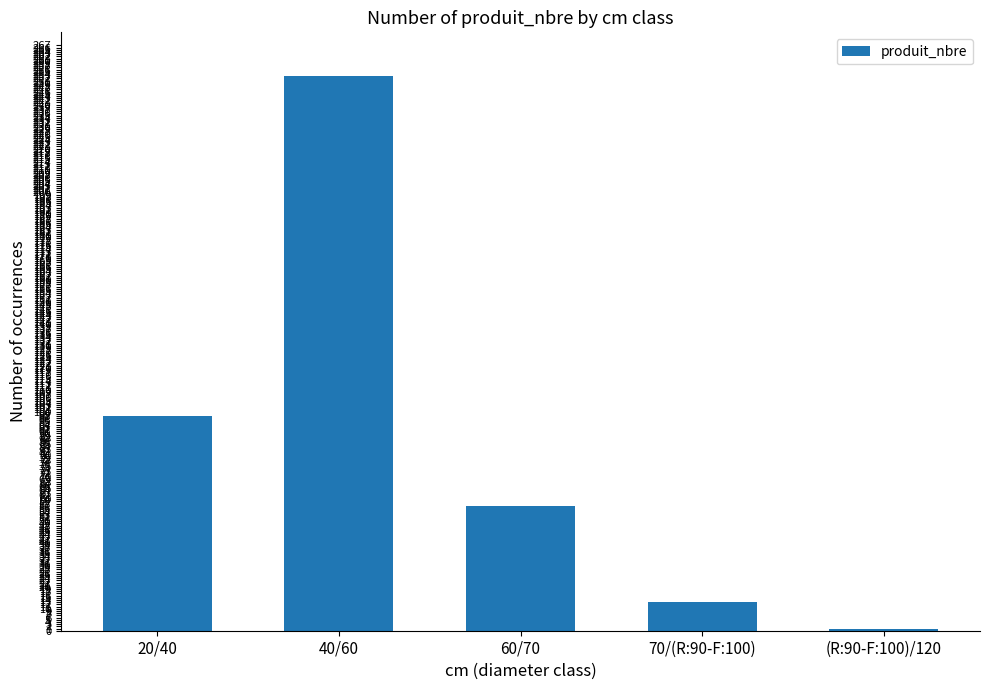

Which has a higher value, 40/60 or 60/70?

40/60